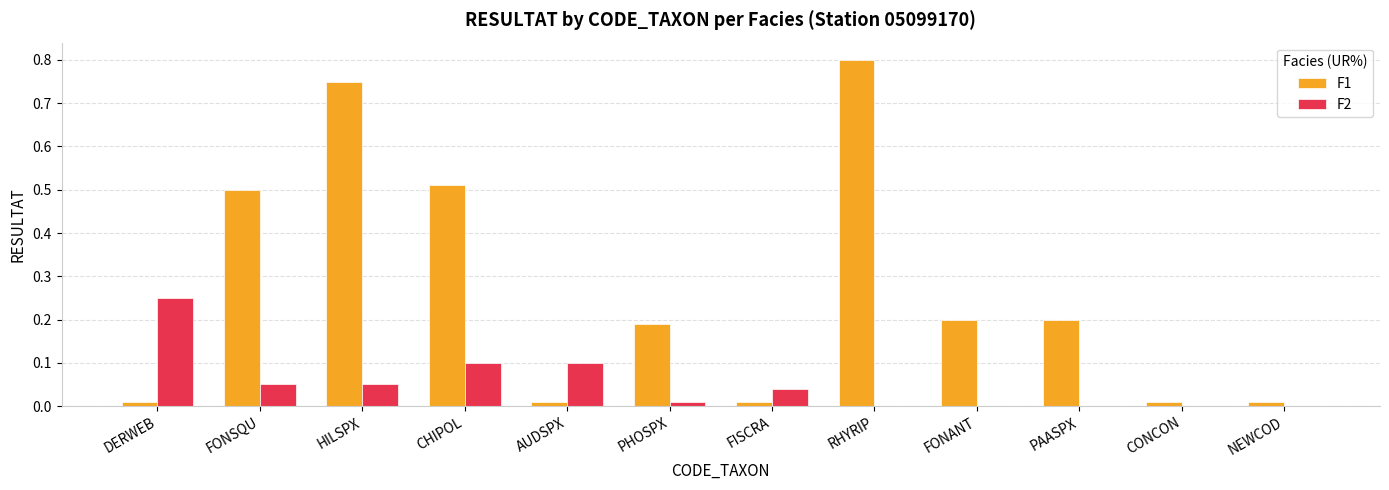

Which series has the largest total across all categories?

F1